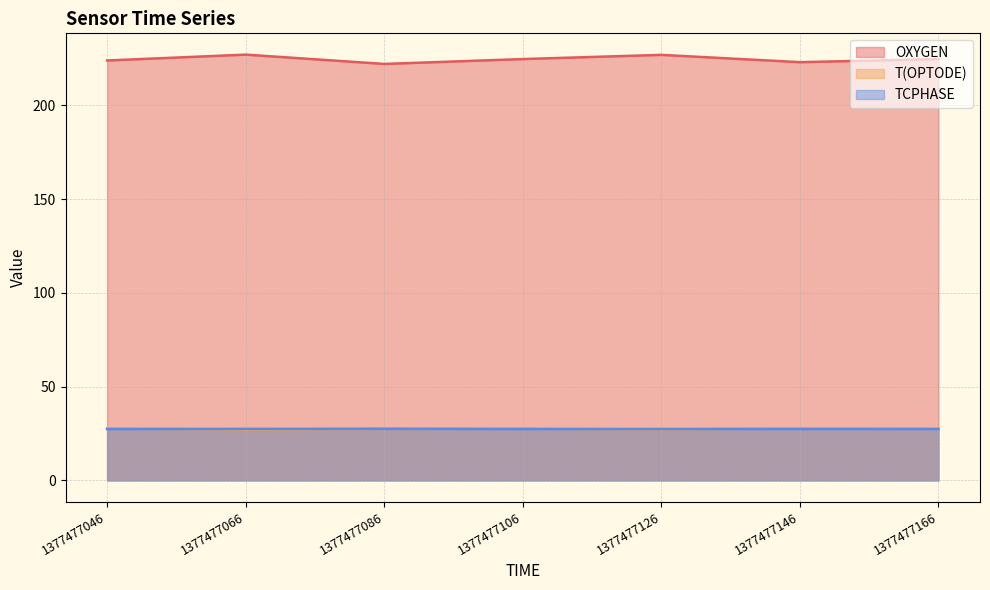

List the series in order of their peak value, lowest first.

TCPHASE, T(OPTODE), OXYGEN